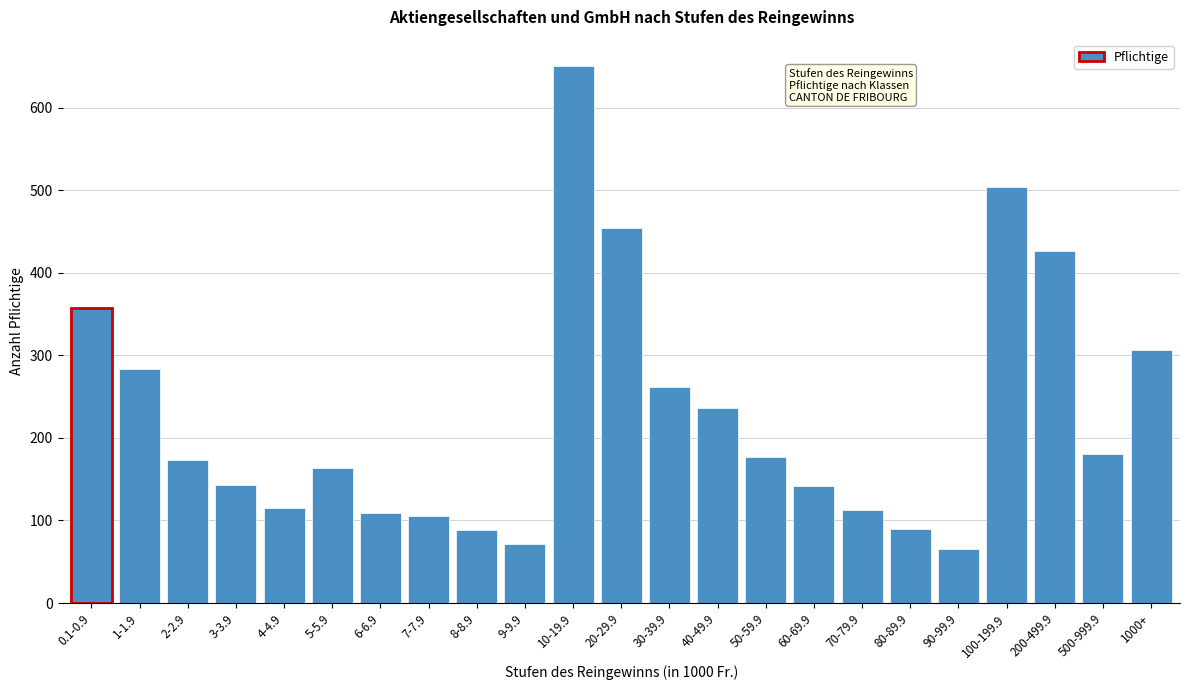

What is the smallest value displayed?

66